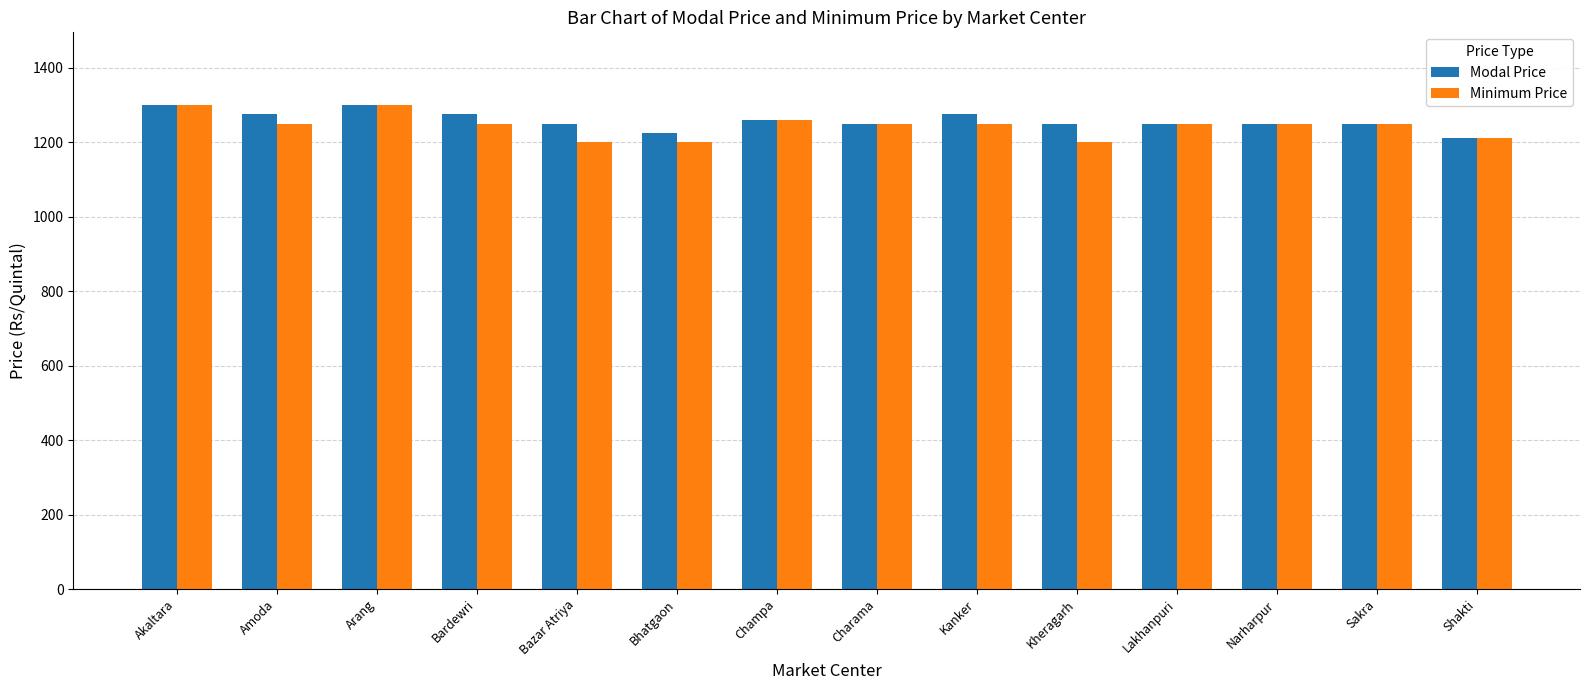

Reading left to right, transcribe all the data shown in this chart.

Modal Price: Akaltara=1300	Amoda=1275	Arang=1300	Bardewri=1275	Bazar Atriya=1250	Bhatgaon=1225	Champa=1260	Charama=1250	Kanker=1275	Kheragarh=1250	Lakhanpuri=1250	Narharpur=1250	Sakra=1250	Shakti=1210
Minimum Price: Akaltara=1300	Amoda=1250	Arang=1300	Bardewri=1250	Bazar Atriya=1200	Bhatgaon=1200	Champa=1260	Charama=1250	Kanker=1250	Kheragarh=1200	Lakhanpuri=1250	Narharpur=1250	Sakra=1250	Shakti=1210